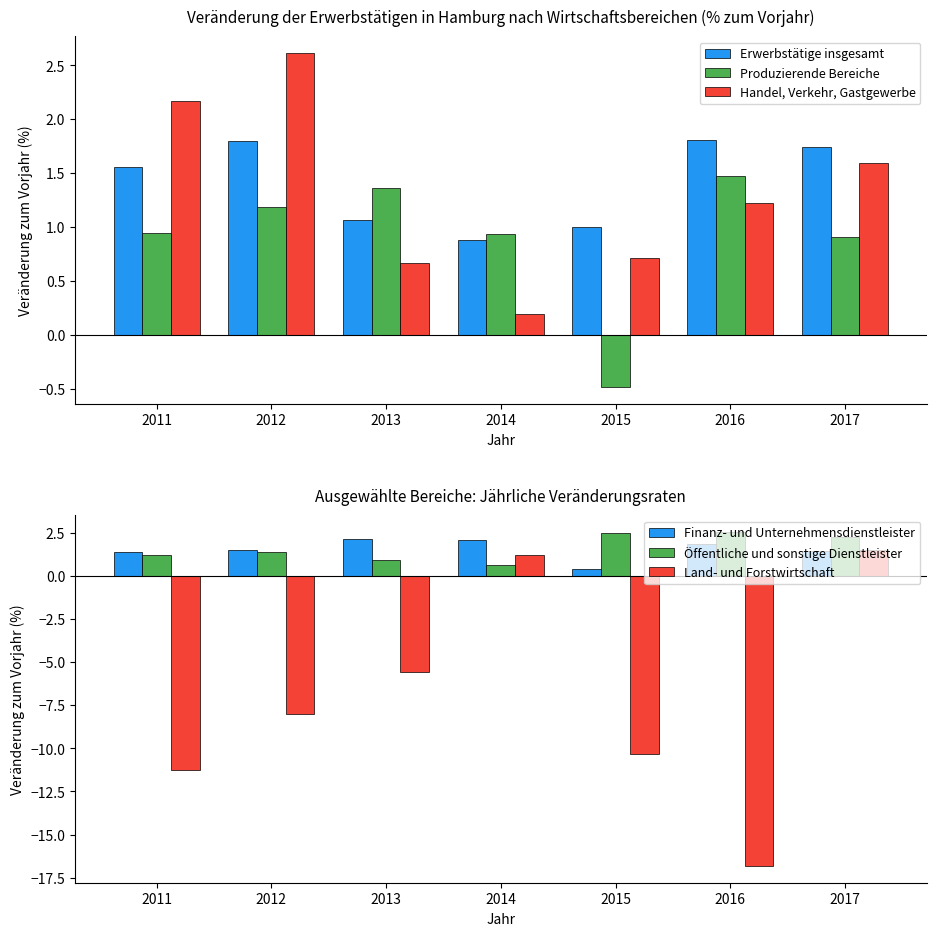

True or false: Land- und Forstwirtschaft has a value of -5.2 at 2011.

False